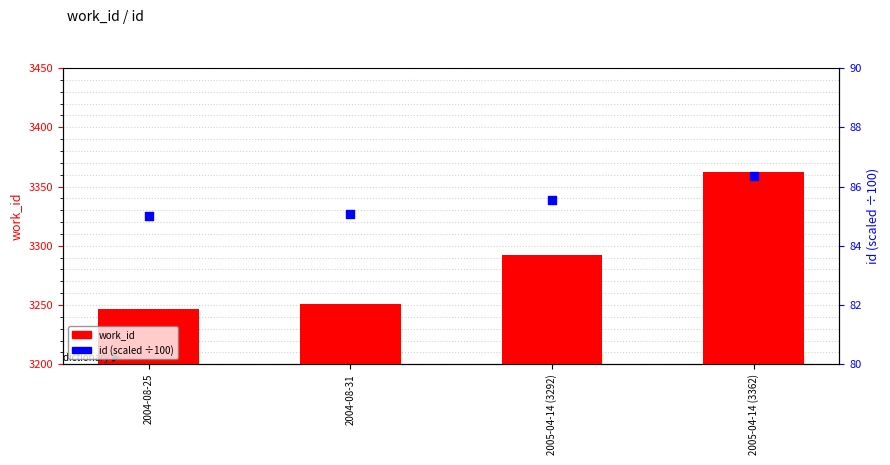

At how many categories does at least one series exceed 1750?

4